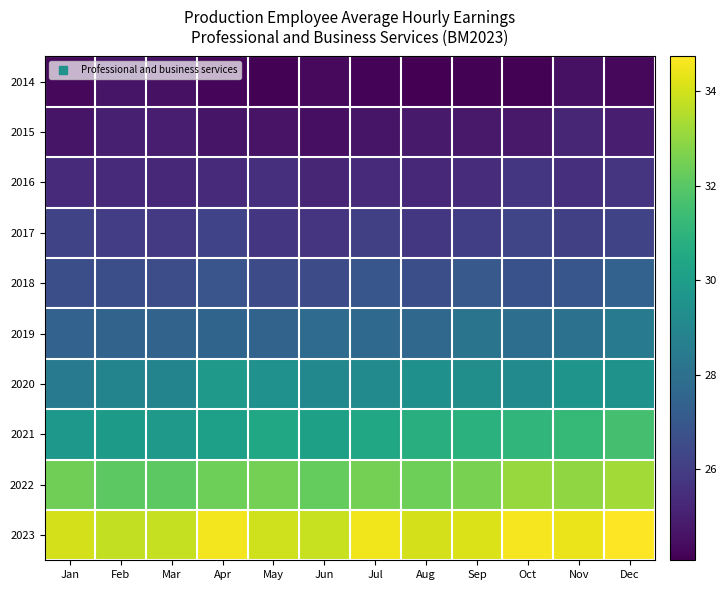

What is the difference between the highest and lowest values at Jun?

9.5